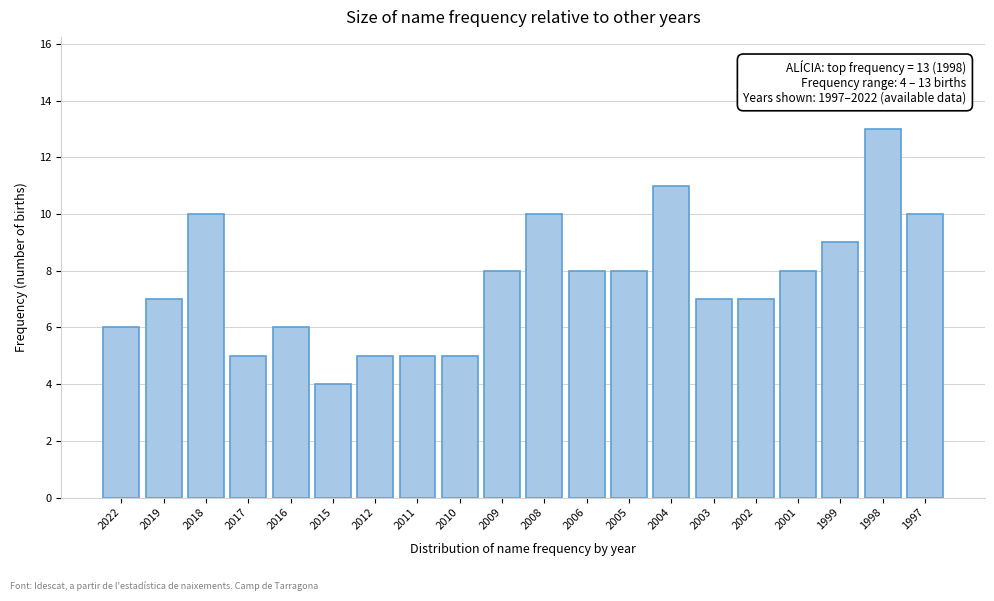

Reading right to left, transcribe all the data shown in this chart.

10	13	9	8	7	7	11	8	8	10	8	5	5	5	4	6	5	10	7	6